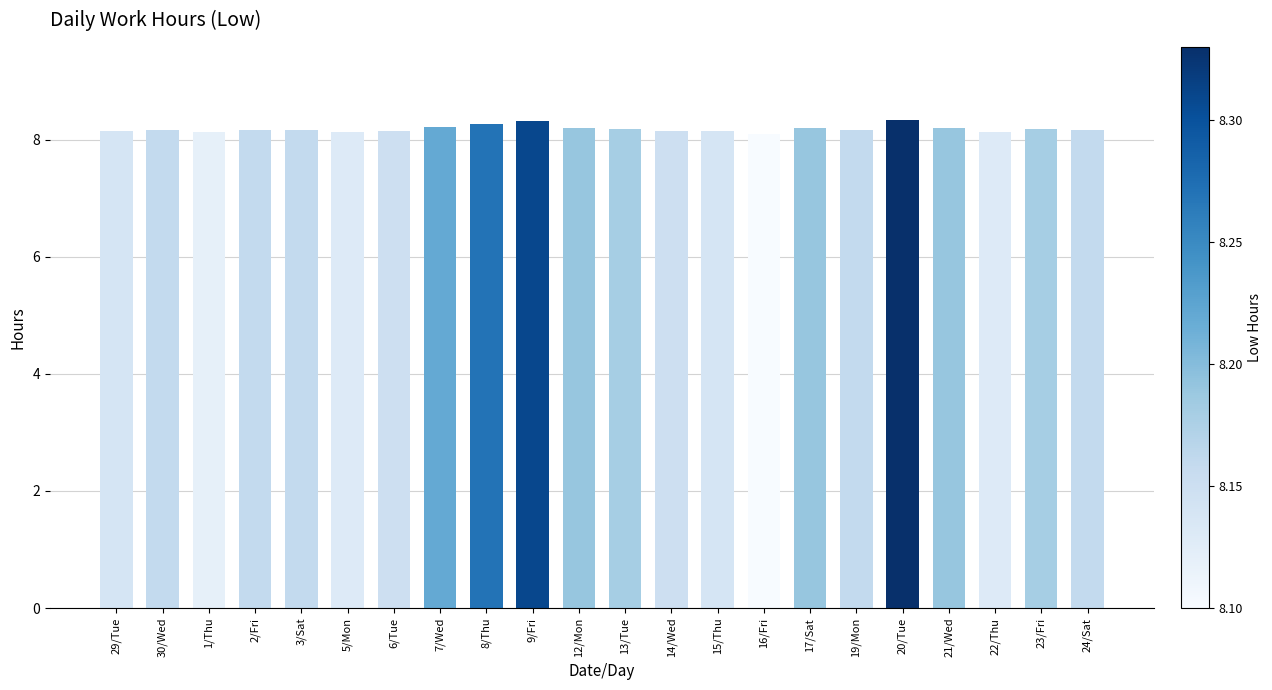

What is the value of the 10th bar from the left?

8.3